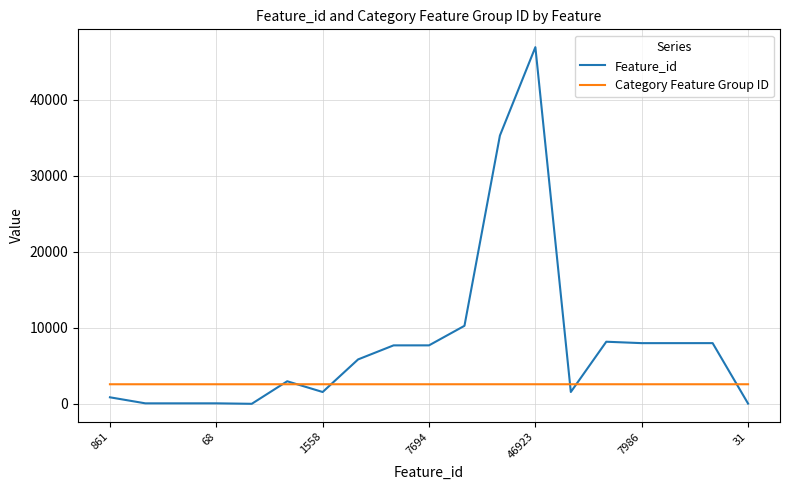

How many lines are shown in the chart?

2